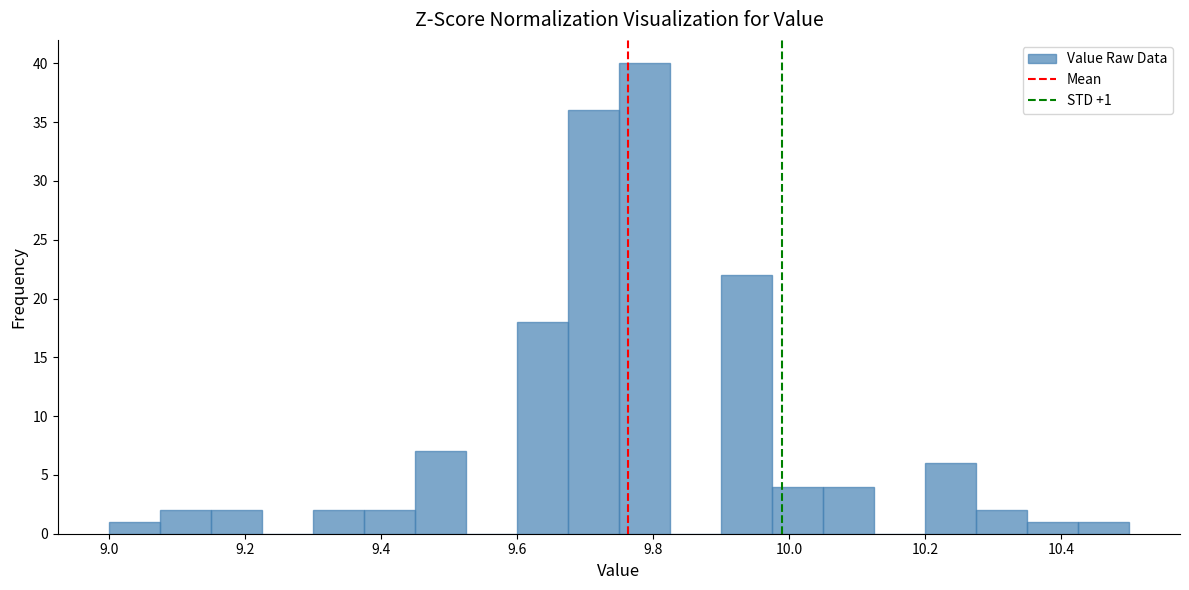

Read against the x-axis, roughly where is the centre of the tallest bar?

9.78